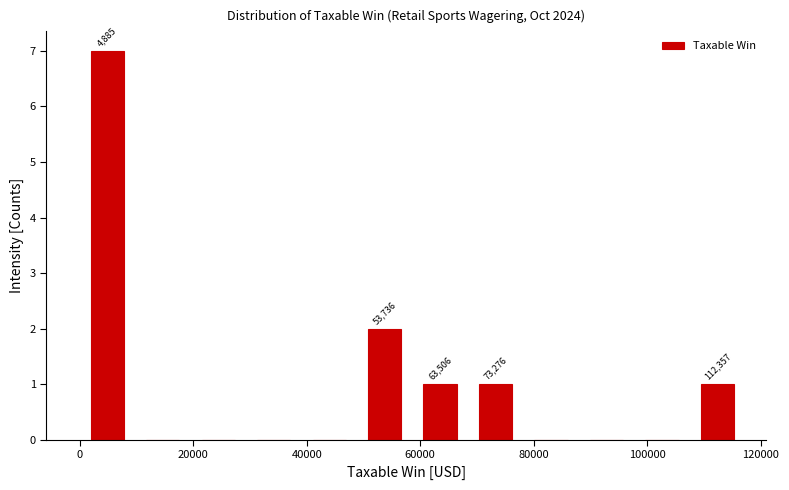

Over which range of the x-axis is the bar tallest?

0 to 10000